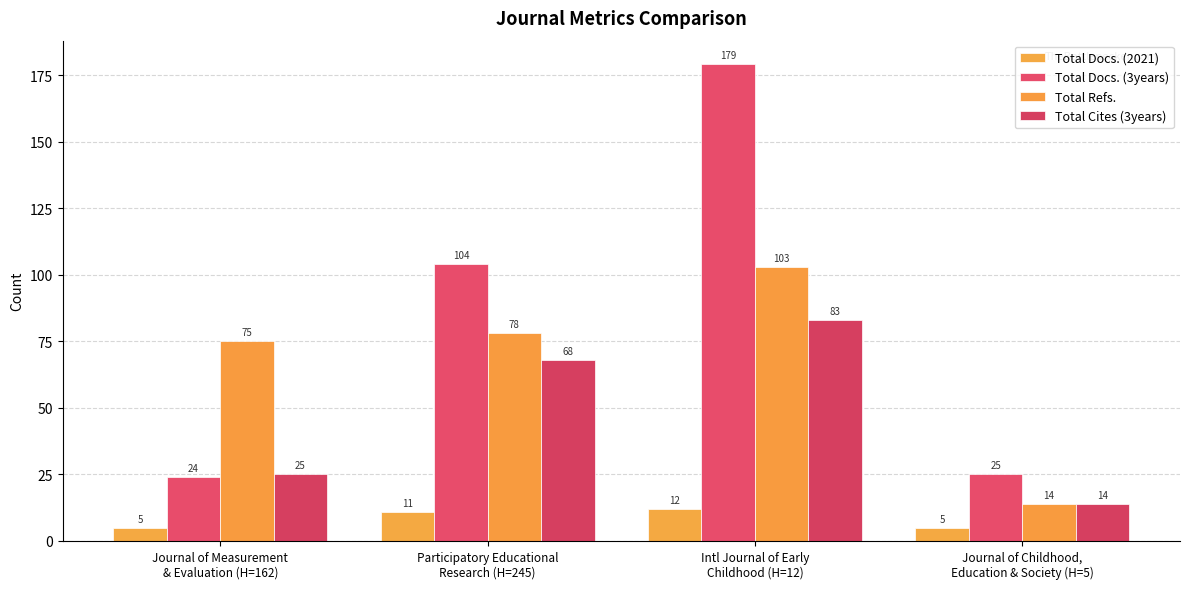

What is the difference between the Total Cites (3years) values at Participatory Educational
Research (H=245) and Intl Journal of Early
Childhood (H=12)?

15